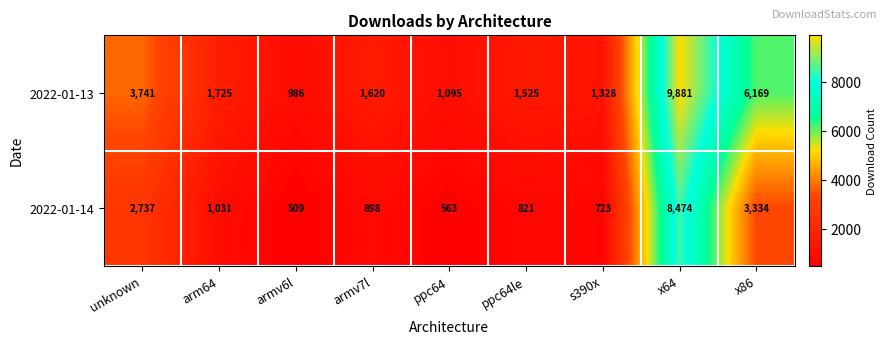

What is the total value across all series at s390x?

2051